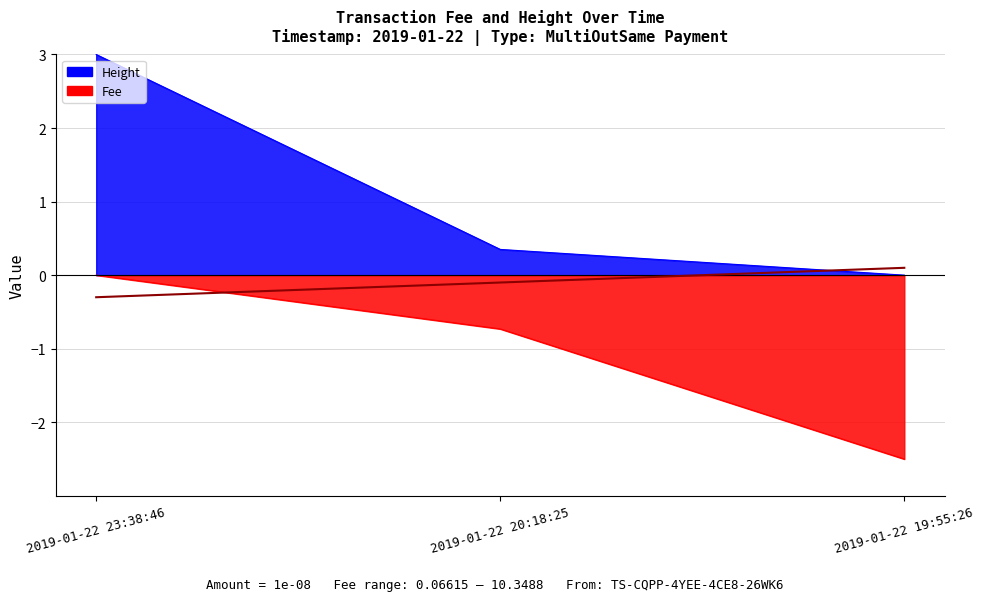

What value does the Height series have at 2019-01-22 23:38:46?

3.0